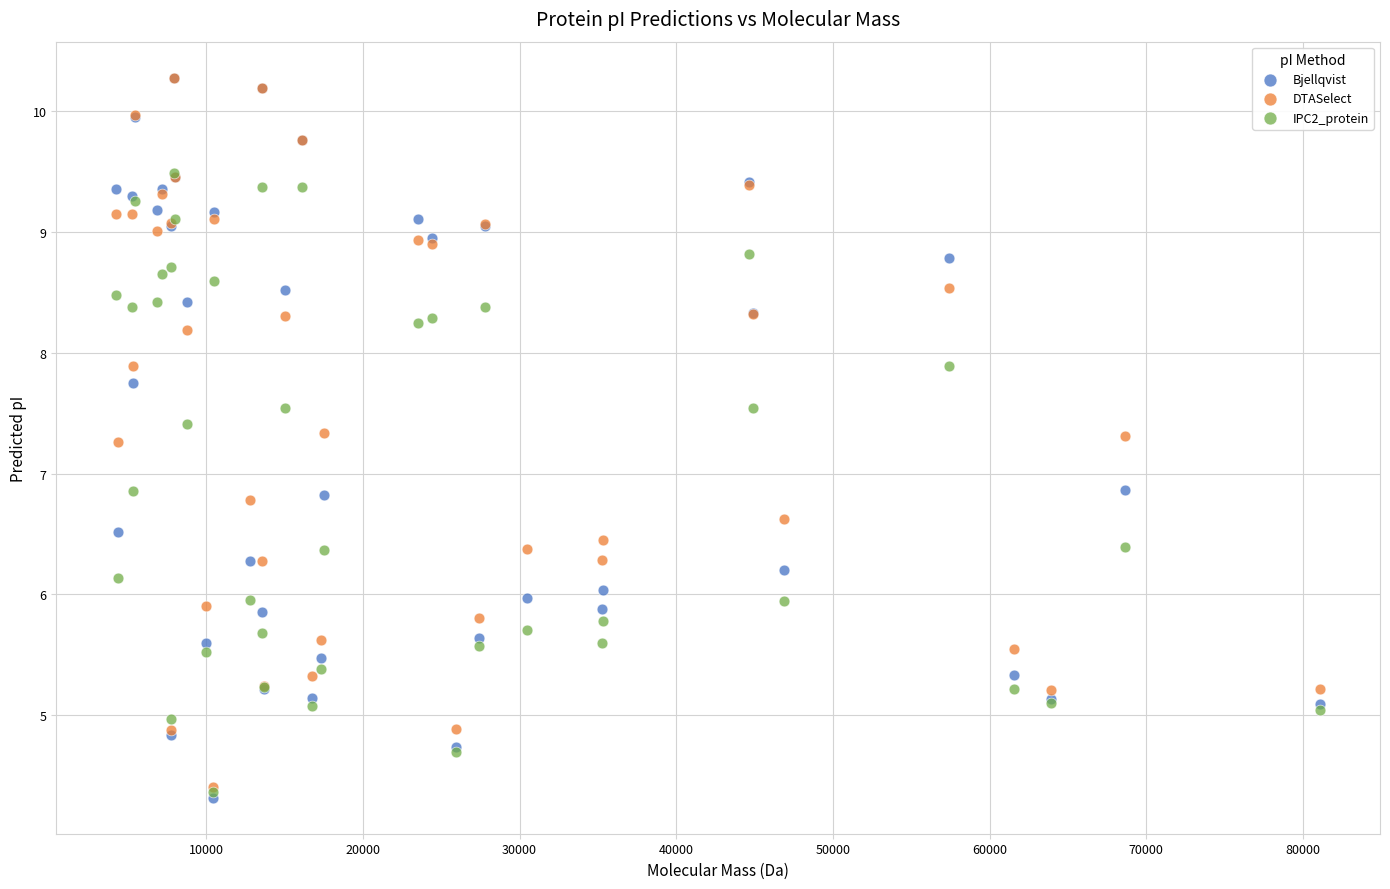

What are all the series names shown in the legend?

Bjellqvist, DTASelect, IPC2_protein